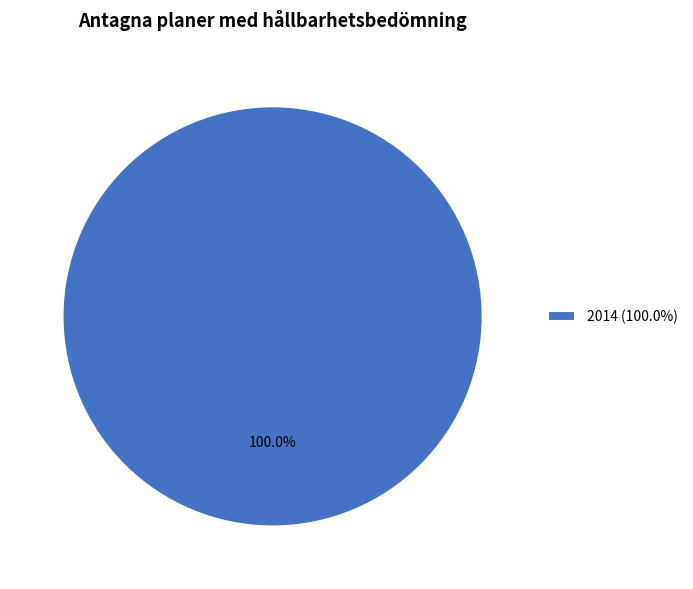

Rank the categories by value from highest to lowest.

2014 (100.0%)